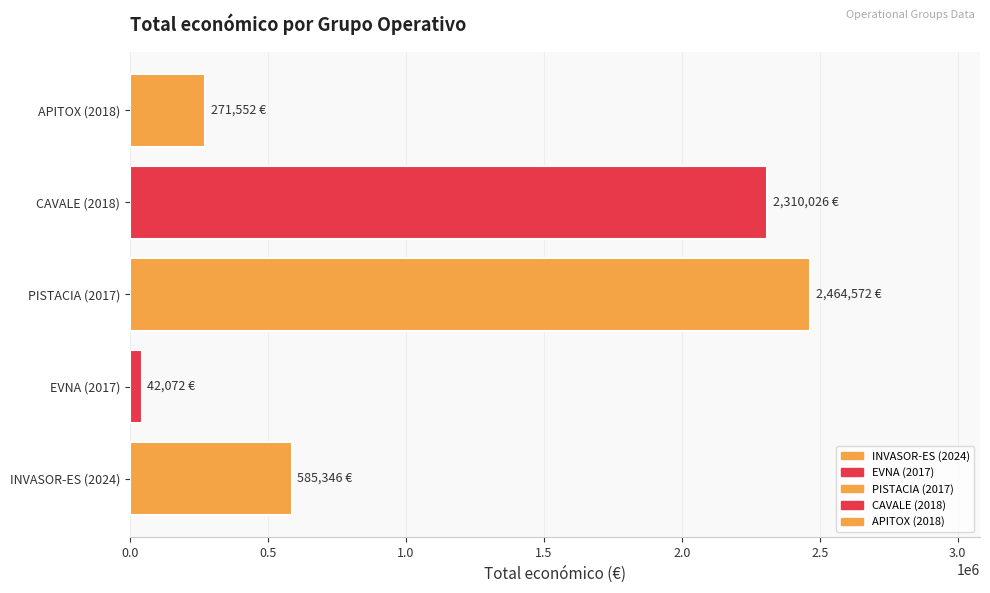

How many distinct data groups are displayed?

5